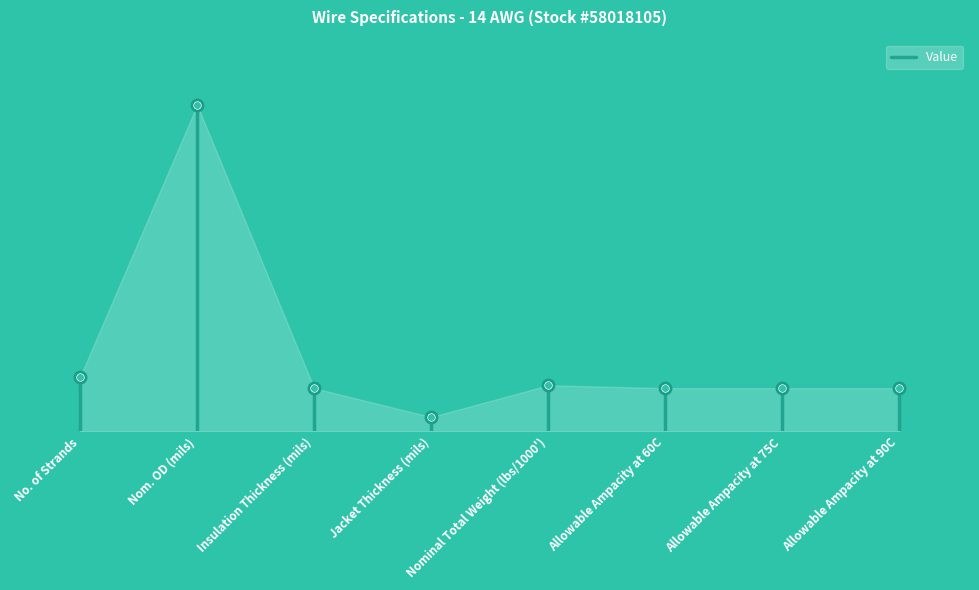

What is the greatest value displayed?

19